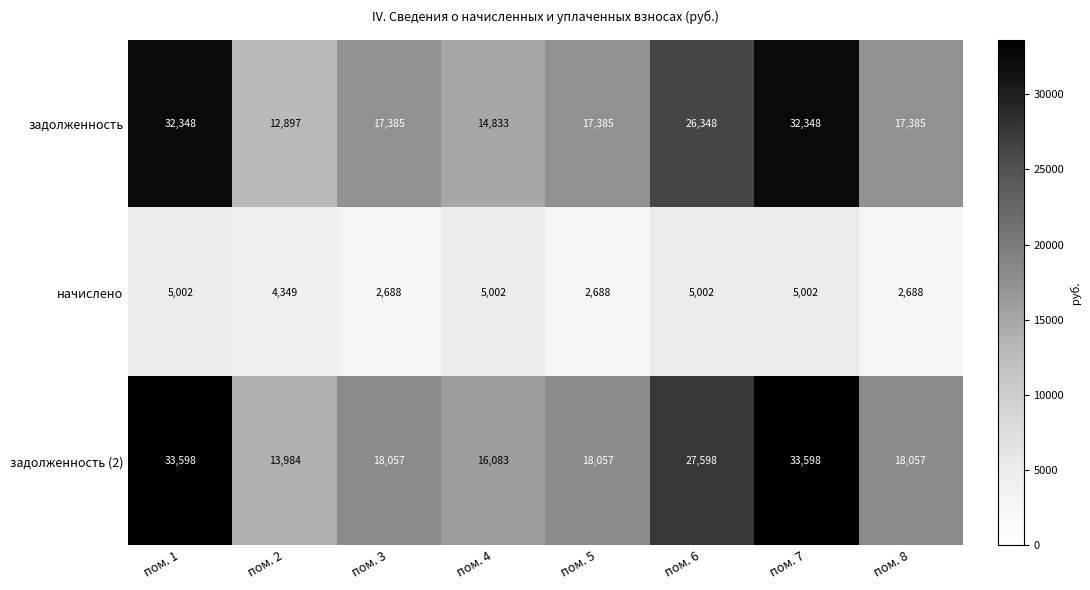

What is the spread (max minus min) of values at пом. 4?

11081